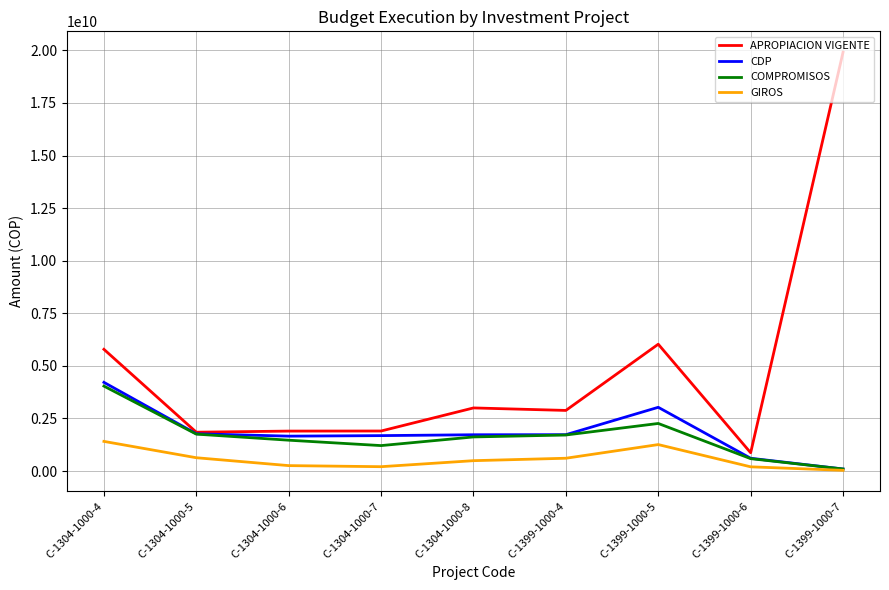

What is the smallest value displayed?

35783333.0